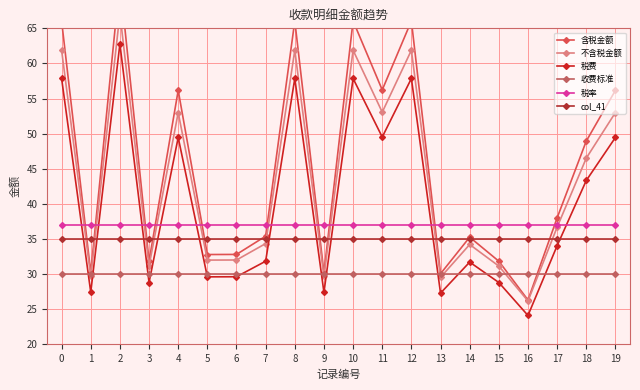

Between 19 and 7, which is larger?

19